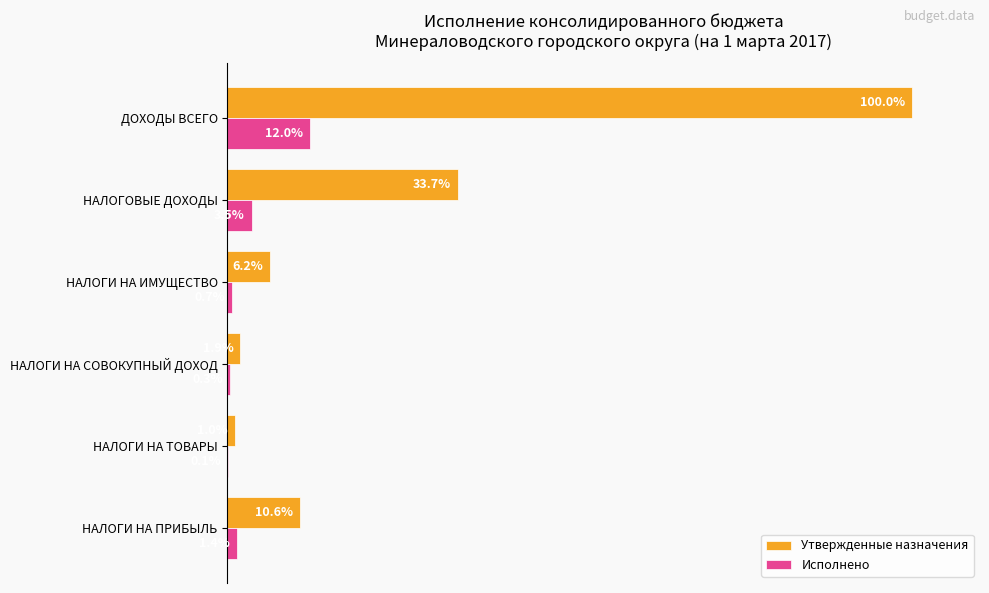

Between НАЛОГИ НА ПРИБЫЛЬ and НАЛОГИ НА ИМУЩЕСТВО, which series saw the biggest shift?

Утвержденные назначения